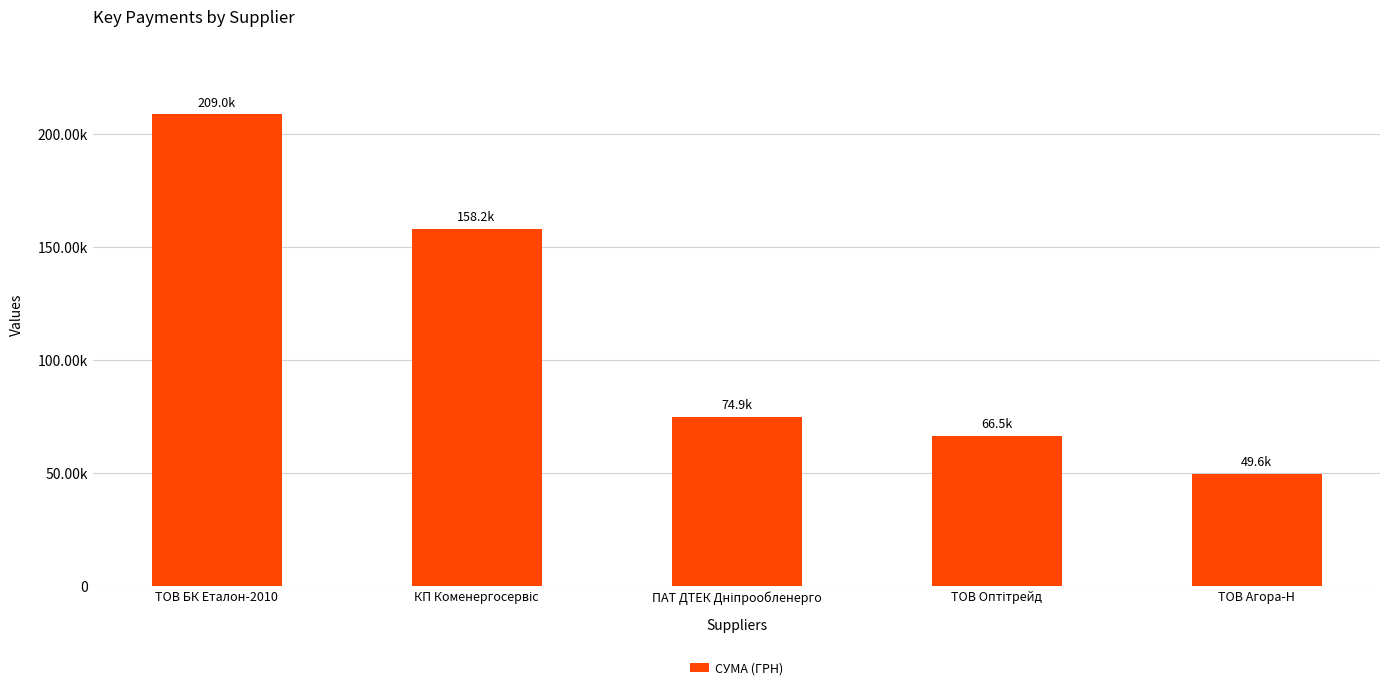

What is the sum of the values at ПАТ ДТЕК Дніпрообленерго and ТОВ Оптітрейд?

141411.4